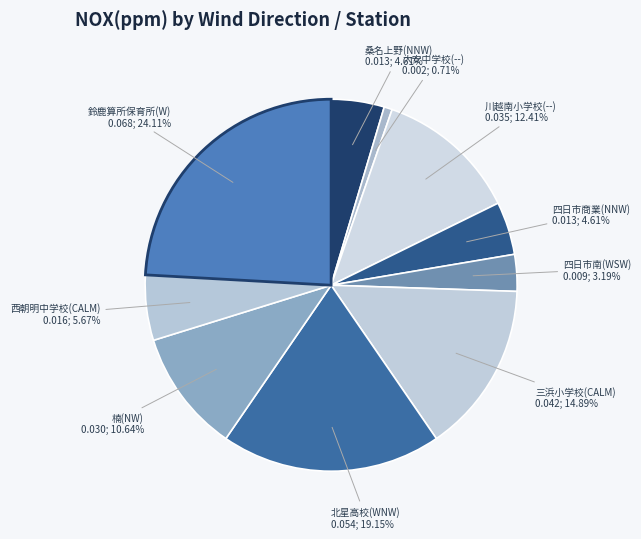

How many slices are in this pie chart?

10